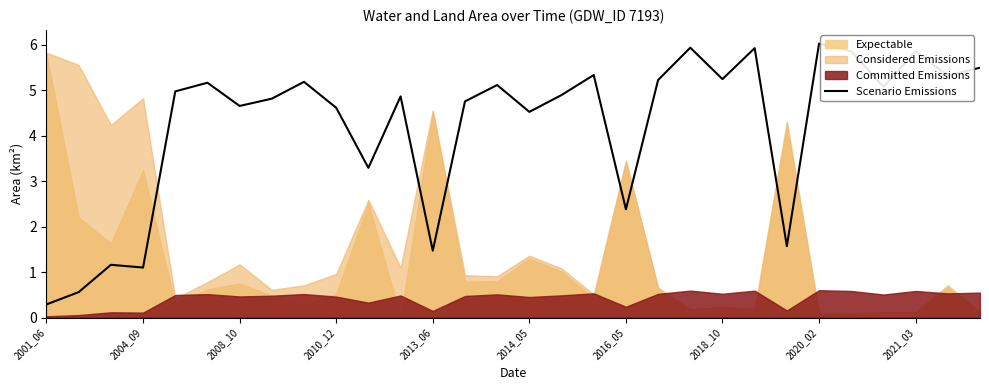

How many points are lower than both their immediate neighbors (excluding endpoints)?

10